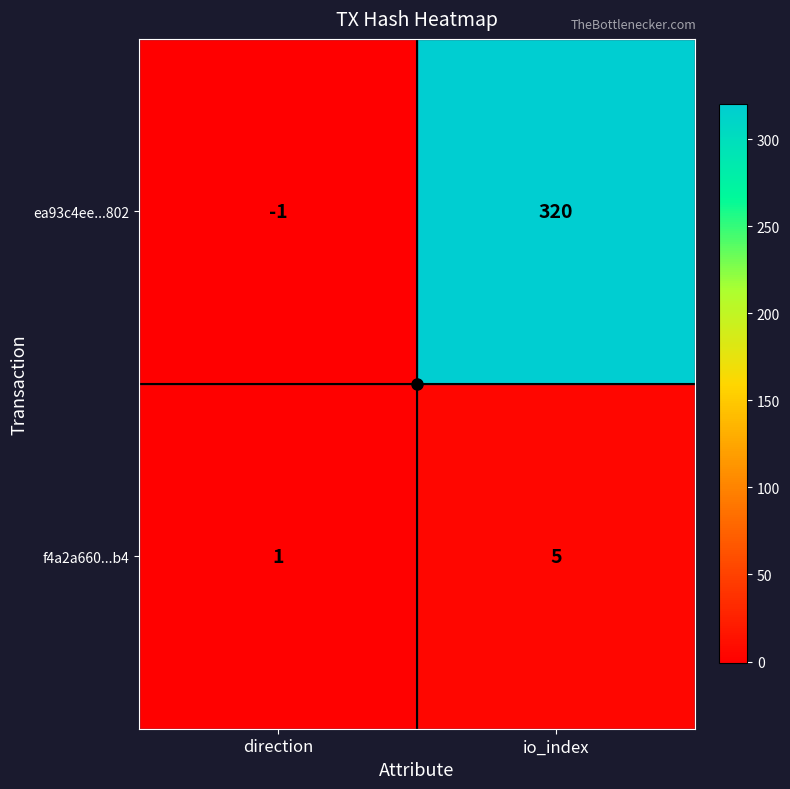

Is it true that ea93c4ee...802 equals -1 at direction?

True